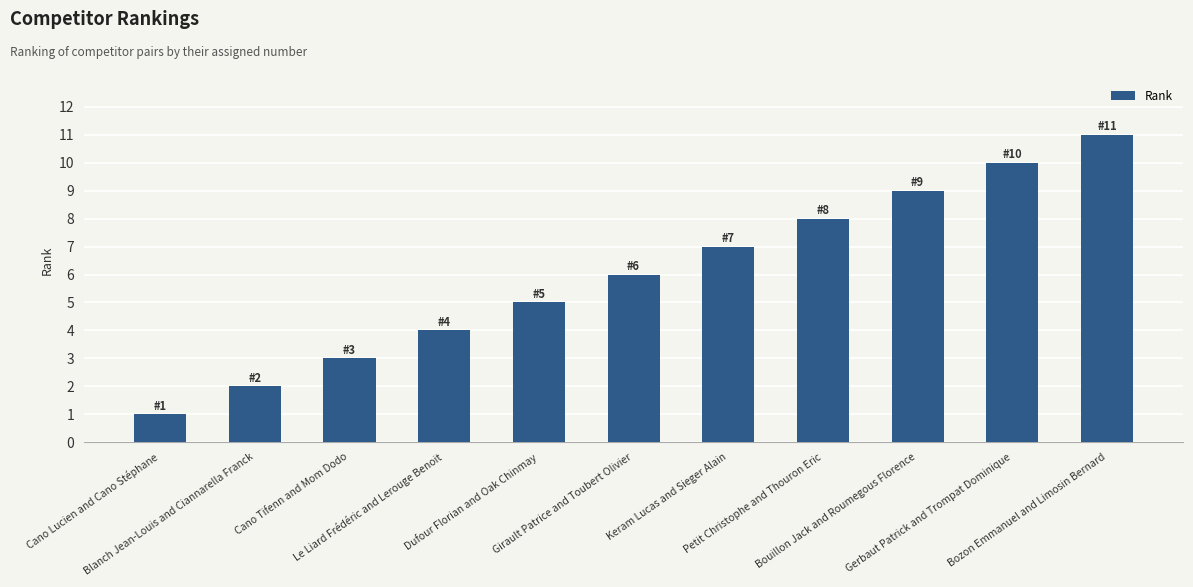

What is the label of the 10th bar from the right?

Blanch Jean-Louis and Ciannarella Franck